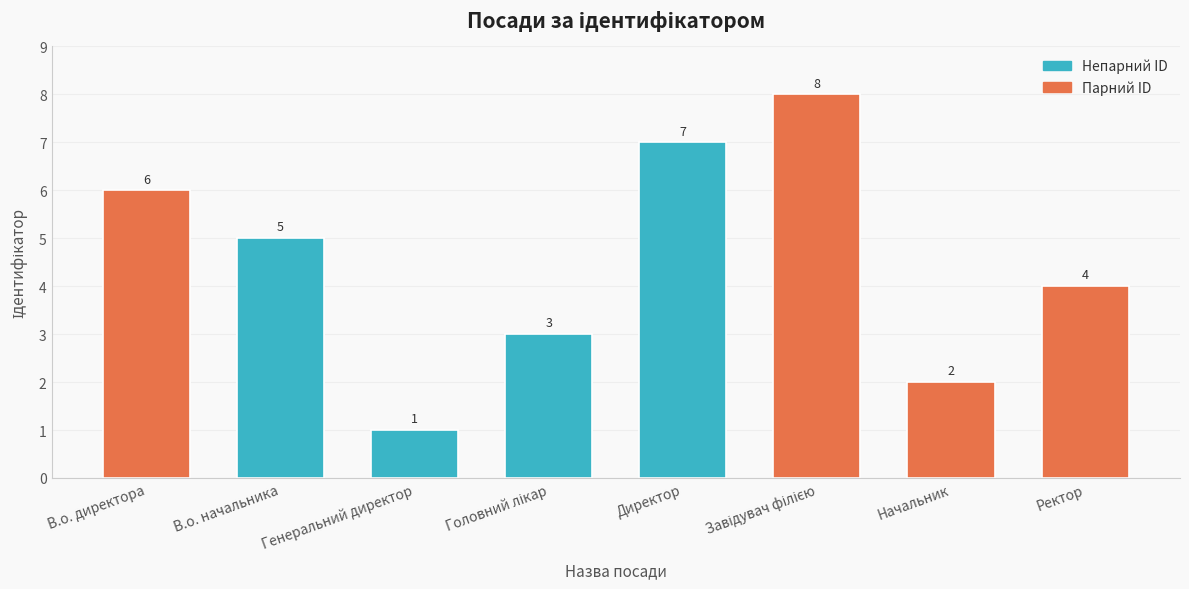

How many values are between 3 and 7?

5